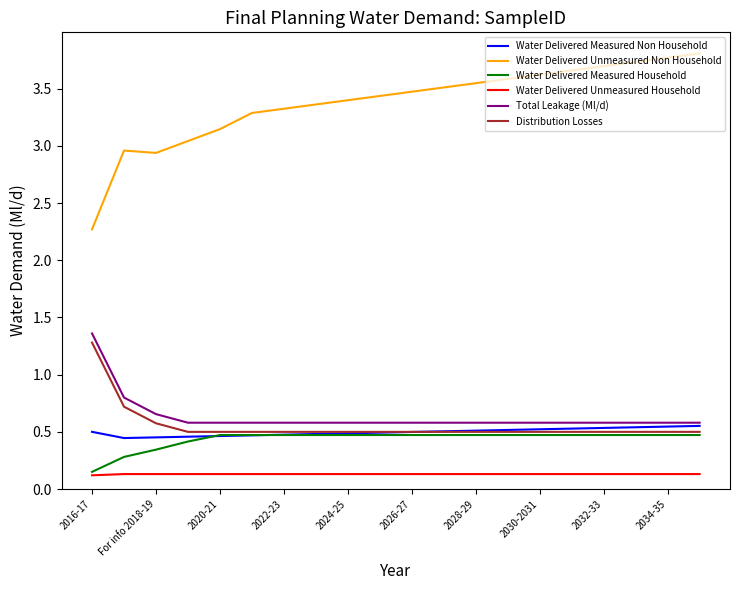

Which series has the widest spread of values?

Water Delivered Unmeasured Non Household